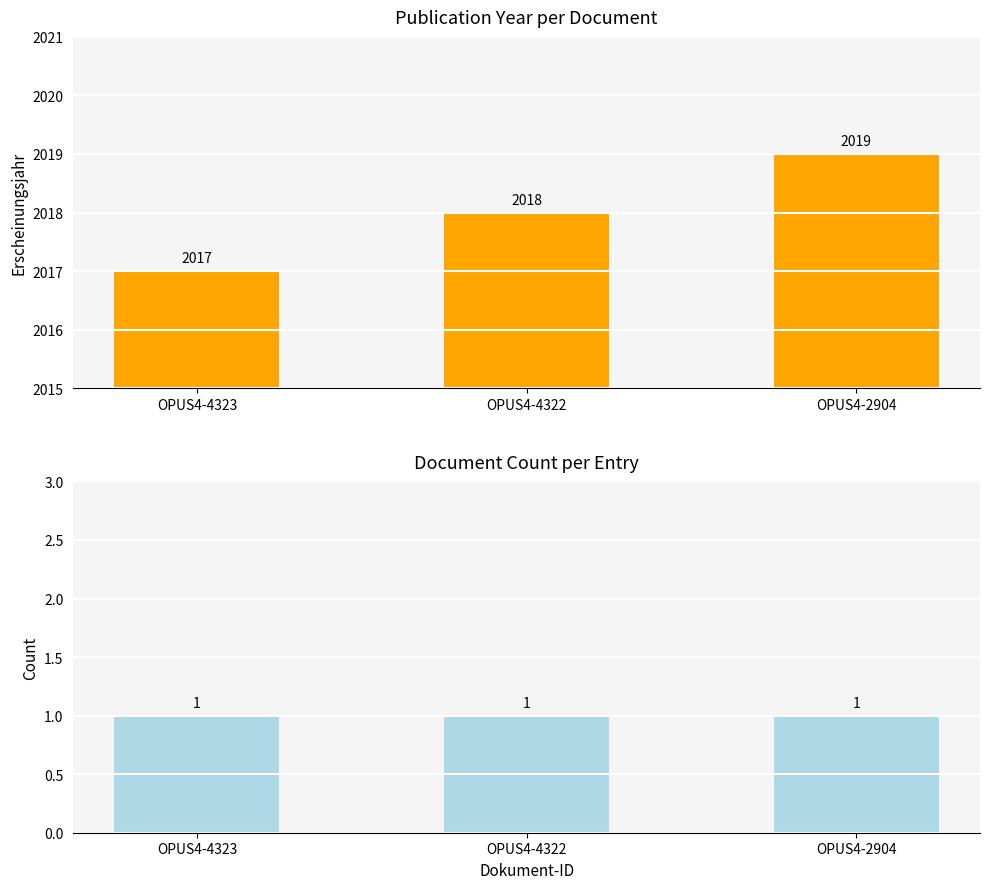

Count the number of categories in the chart.

3